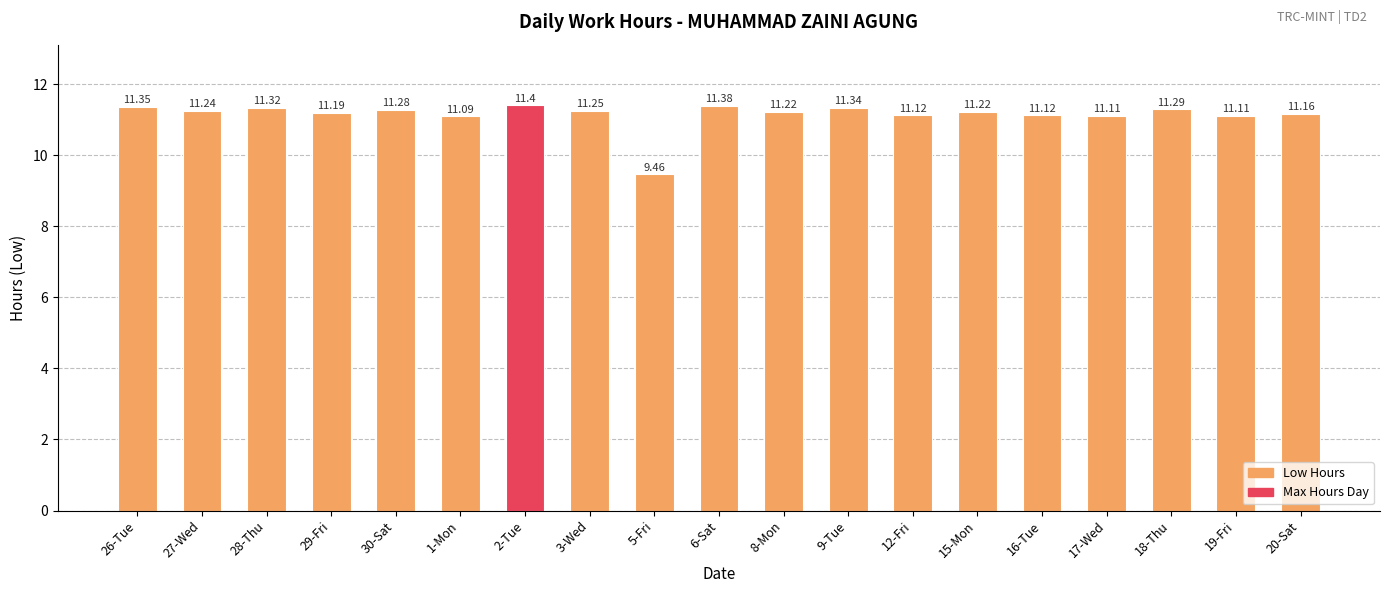

At which category does the chart reach its peak across all series?

2-Tue